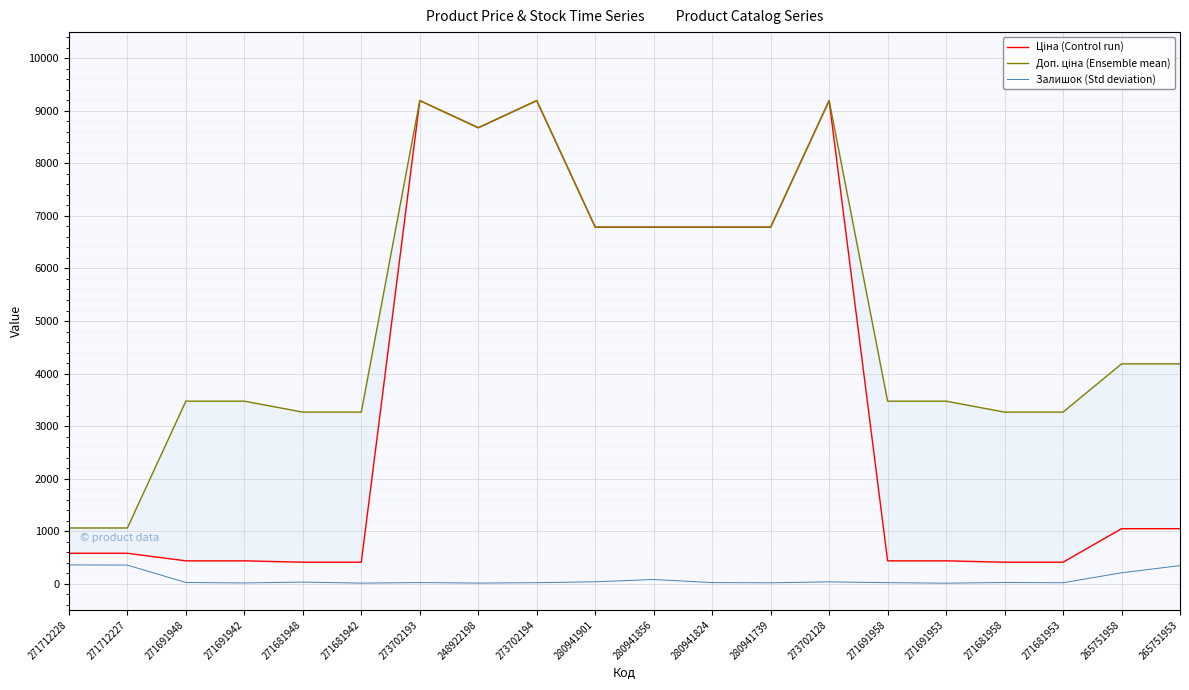

Rank the series by their average value, from highest to lowest.

Доп. ціна (Ensemble mean), Ціна (Control run), Залишок (Std deviation)